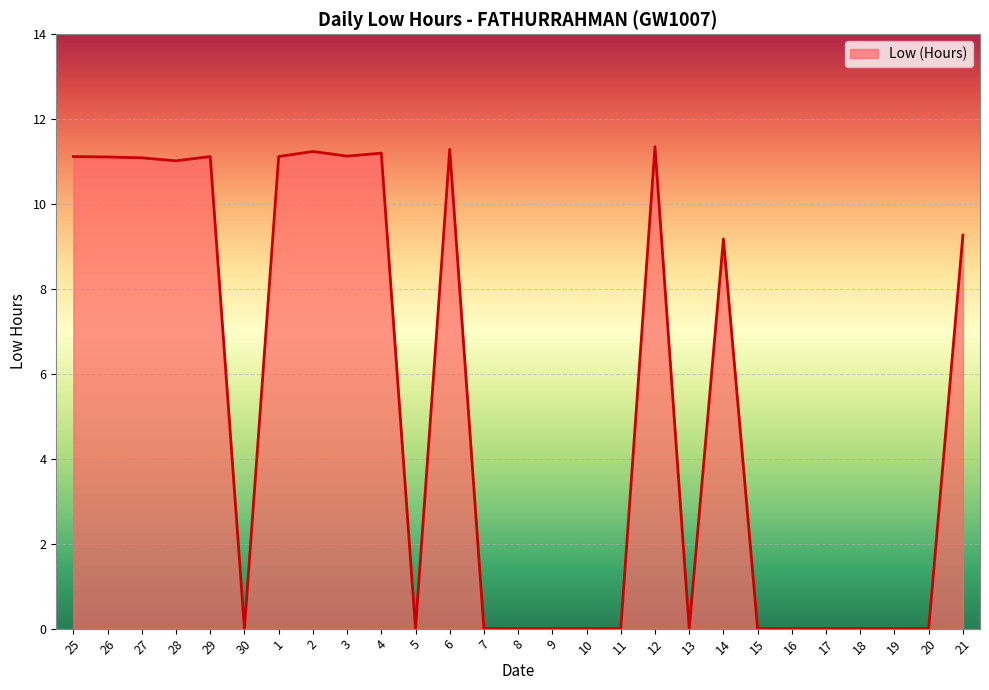

Is it true that the value at 5 is 0.0?

True